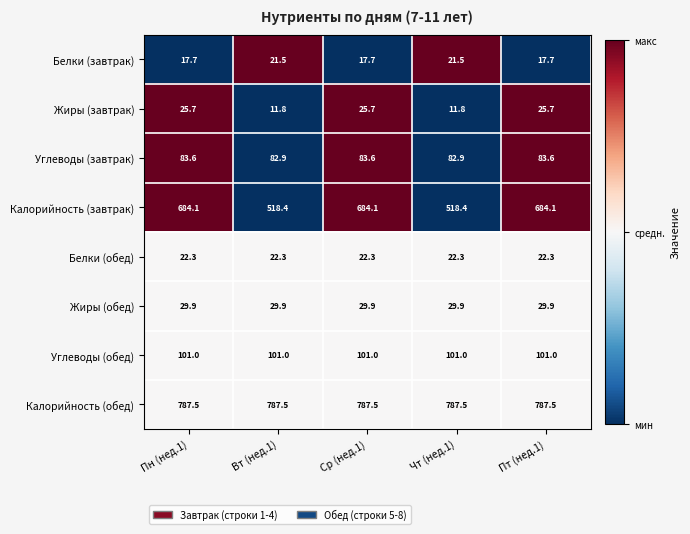

What is the difference between the maximum and minimum values in the Калорийность (завтрак) series?

165.7